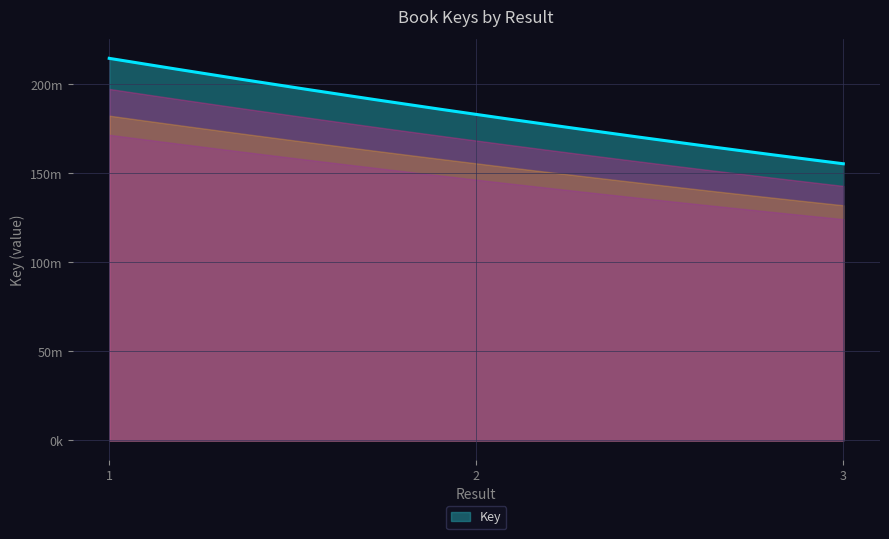

Does the chart have visible grid lines?

Yes